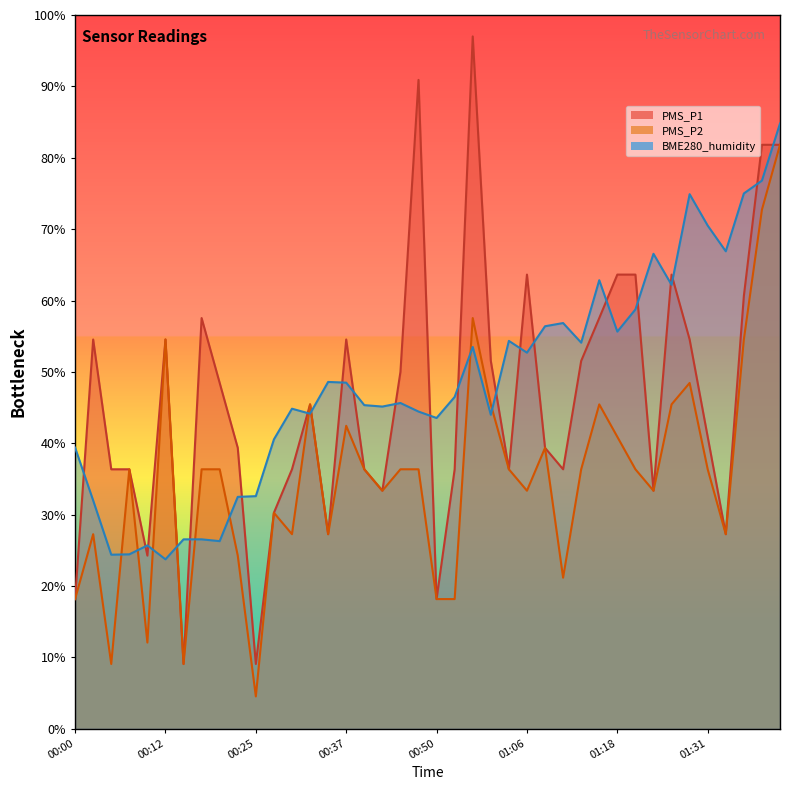

Rank the series by their maximum value, from highest to lowest.

PMS_P1, BME280_humidity, PMS_P2